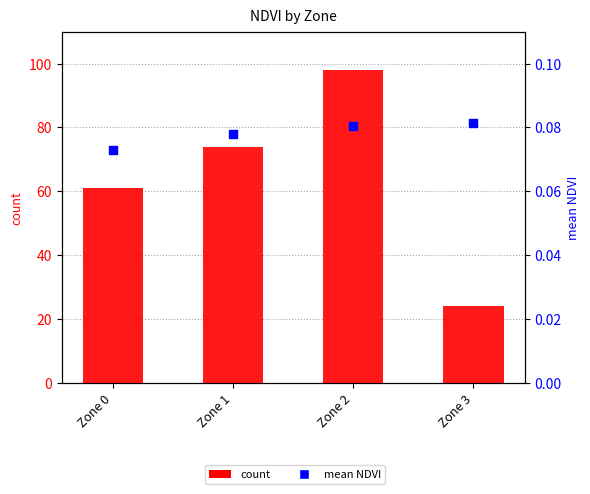

At which category is the sum across all series the highest?

Zone 2